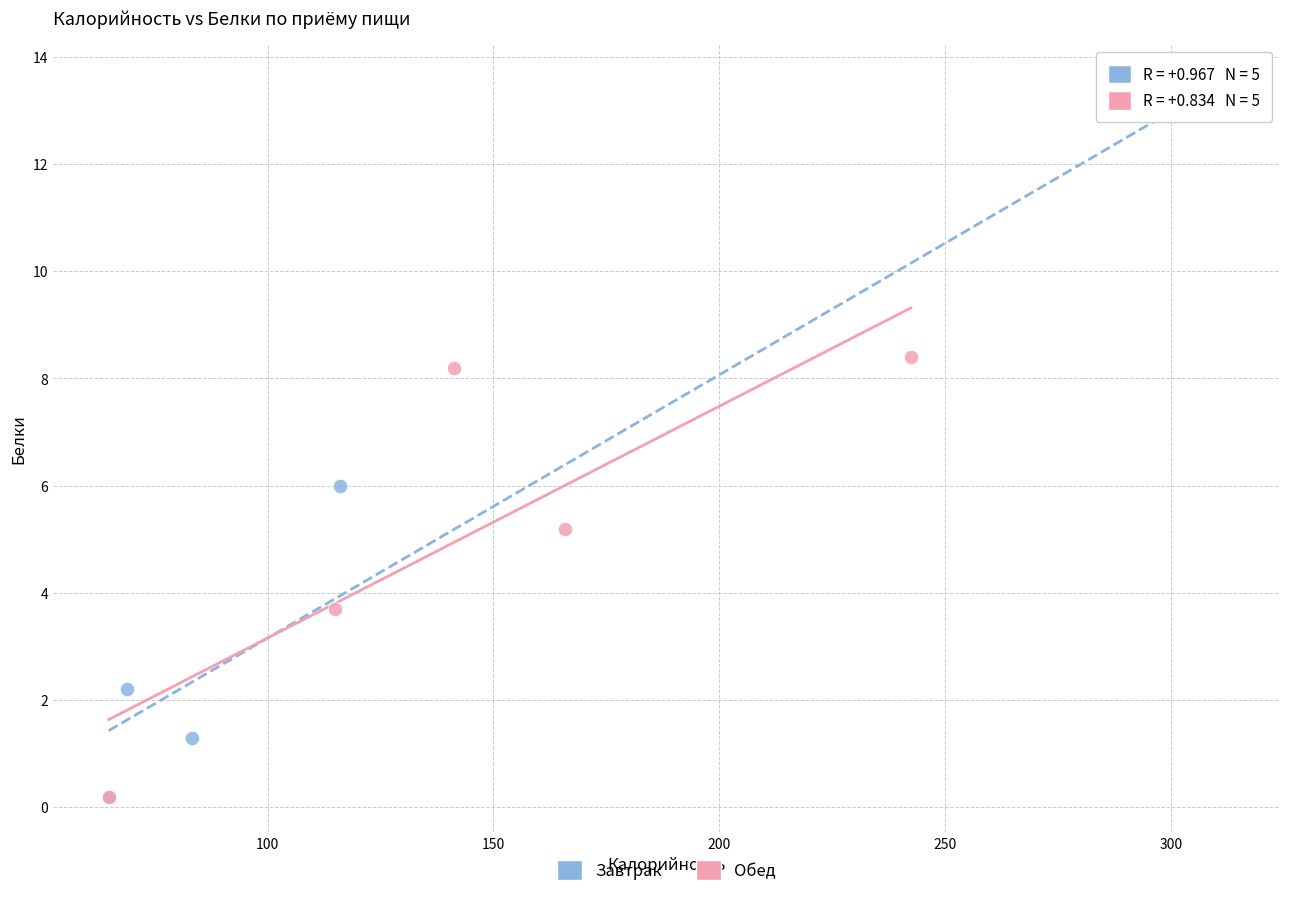

Which series has the largest Y range (max minus min)?

Завтрак